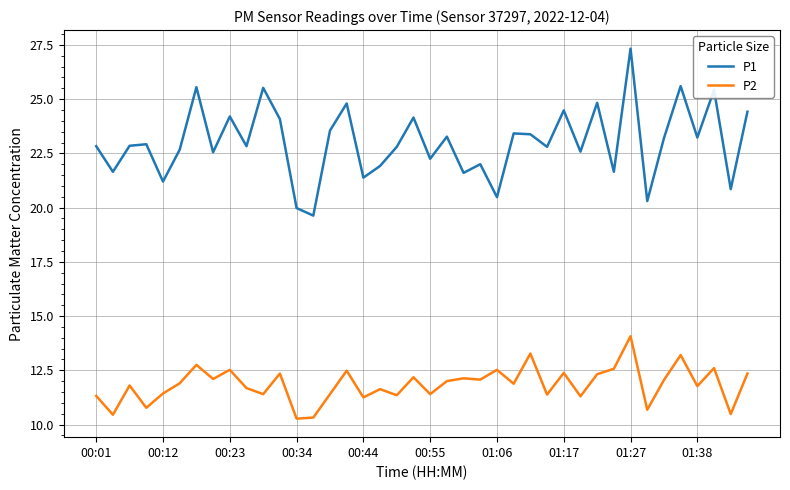

What is the maximum value for P1?

27.3